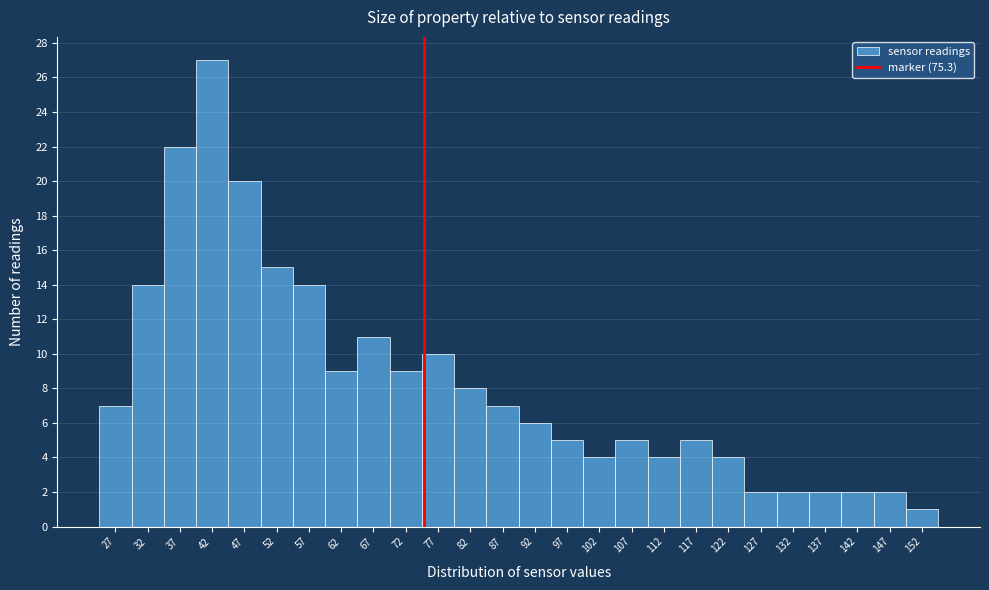

Reading left to right, transcribe this chart: for each bar, give the range it covers on the x-axis and its height. The values are not printed on the chart, so give them approximately, as read against the axis.

25 to 30: 7
30 to 35: 14
35 to 40: 22
40 to 45: 27
45 to 50: 20
50 to 55: 15
55 to 60: 14
60 to 65: 9
65 to 70: 11
70 to 75: 9
75 to 80: 10
80 to 85: 8
85 to 90: 7
90 to 95: 6
95 to 100: 5
100 to 105: 4
105 to 110: 5
110 to 115: 4
115 to 120: 5
120 to 125: 4
125 to 130: 2
130 to 135: 2
135 to 140: 2
140 to 145: 2
145 to 150: 2
150 to 155: 1